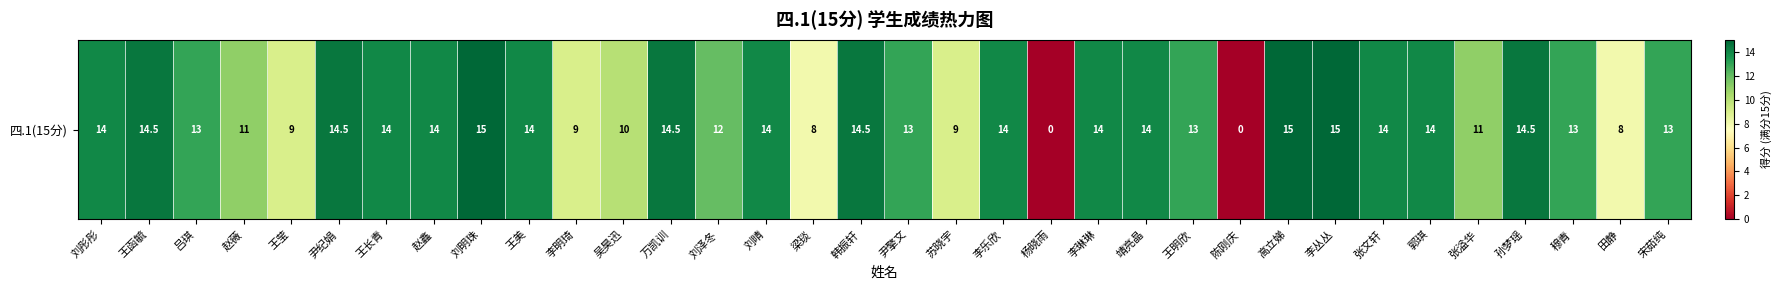

Count the number of data series in this chart.

1